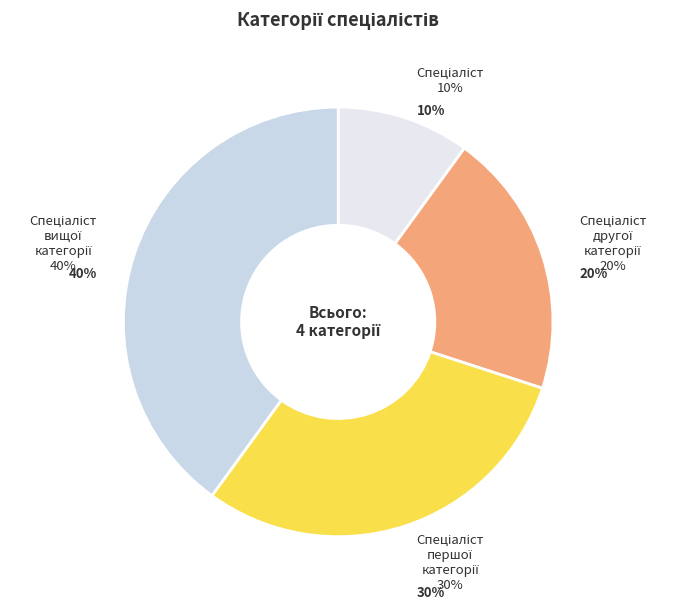

How many slices are in this pie chart?

4